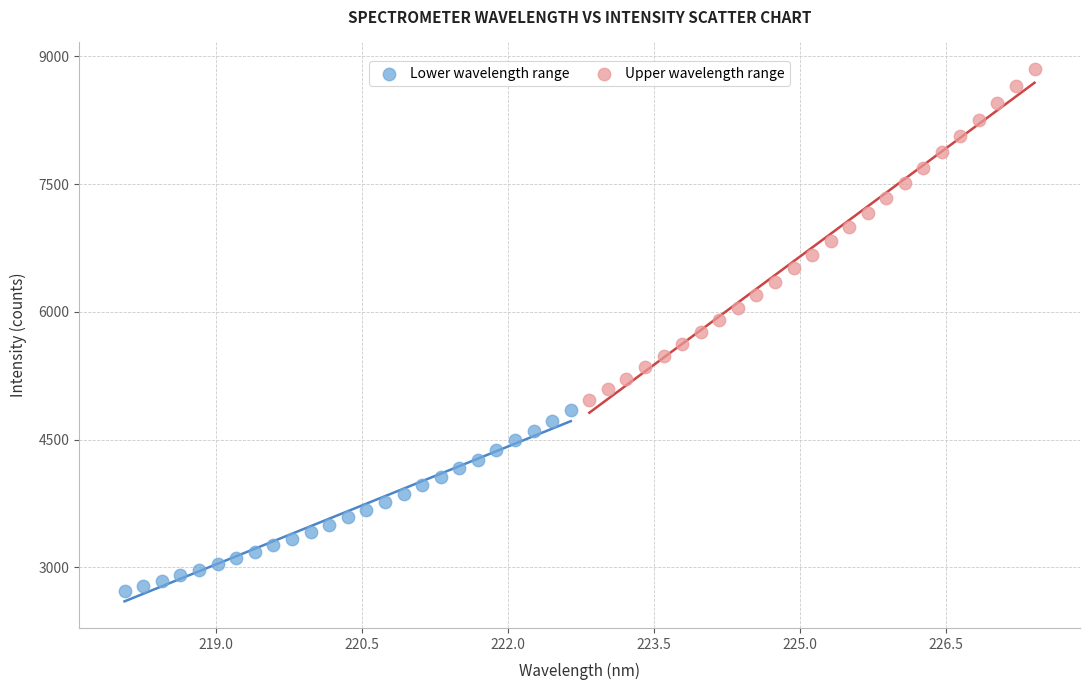

Which series reaches the maximum Y coordinate?

Upper wavelength range